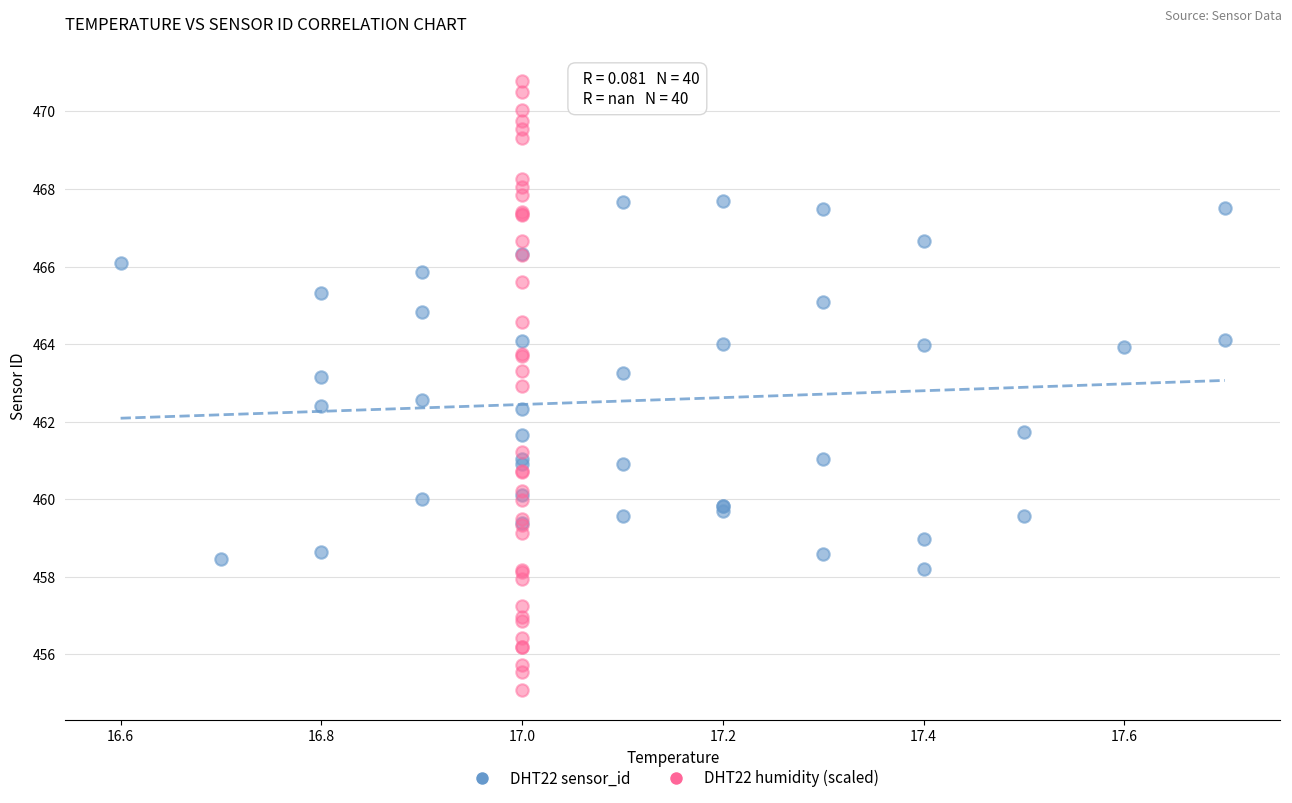

Which series contains the highest Y value?

DHT22 humidity (scaled)